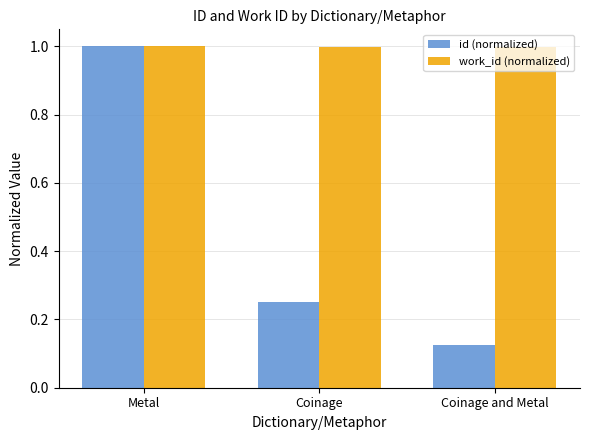

What is the sum of all work_id (normalized) values?

3.0